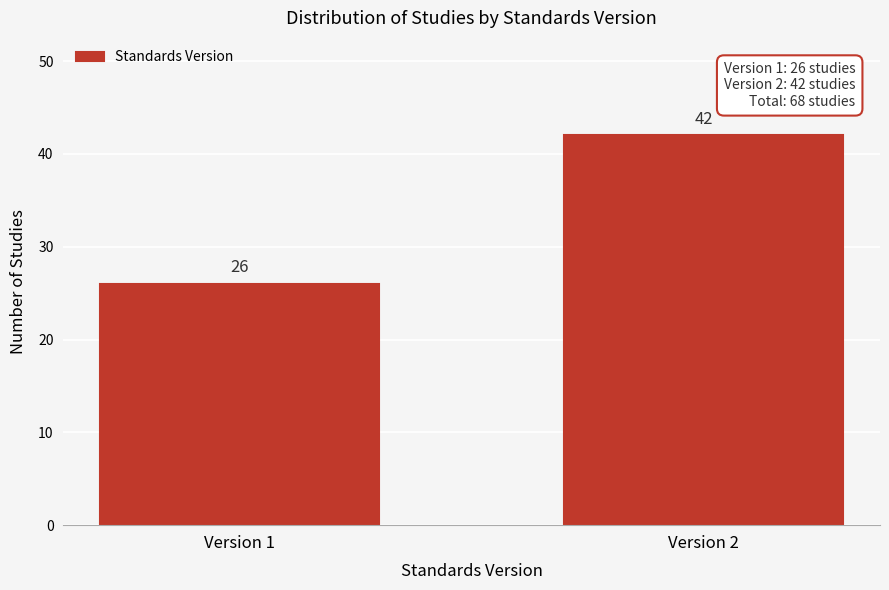

Reading left to right, extract all data points from this chart.

Version 1=26	Version 2=42